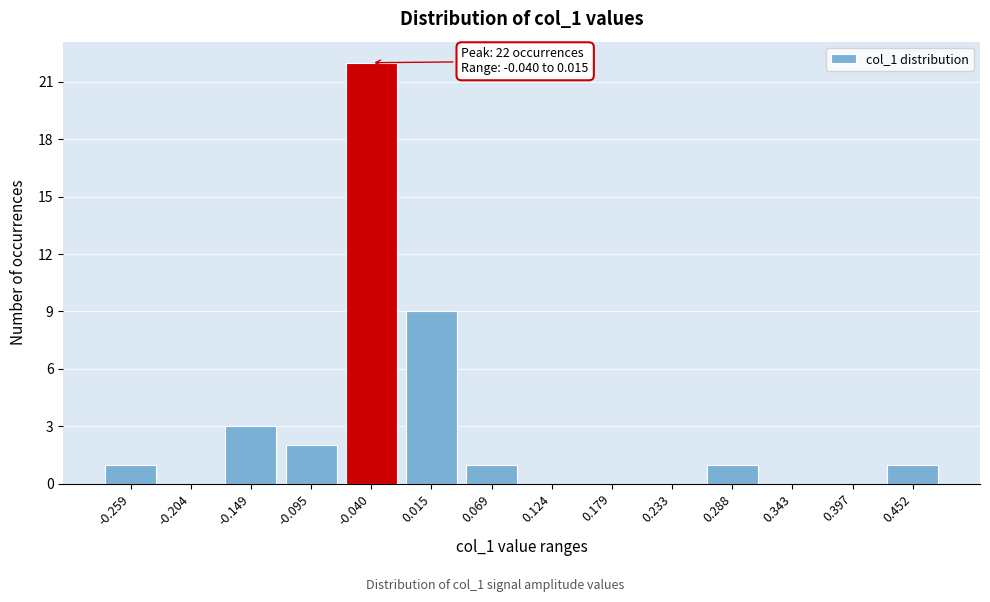

Reading left to right, list all the values displayed in this chart.

-0.259=1	-0.204=0	-0.149=3	-0.095=2	-0.040=22	0.015=9	0.069=1	0.124=0	0.179=0	0.233=0	0.288=1	0.343=0	0.397=0	0.452=1